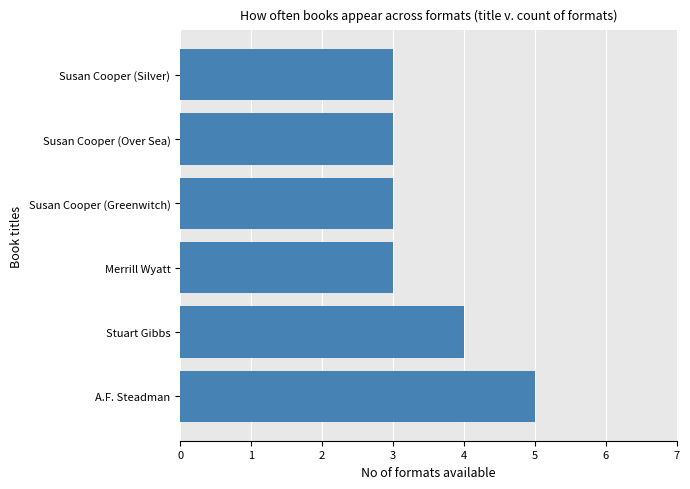

What is the minimum value shown in the chart?

3